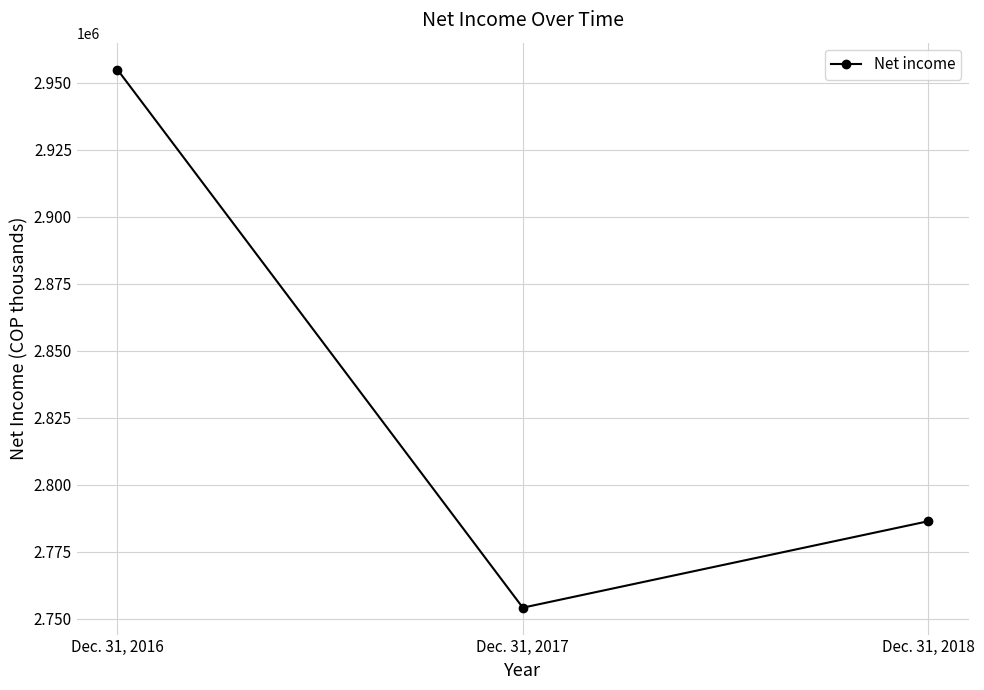

What is the change in value from Dec. 31, 2016 to Dec. 31, 2017?

-200774